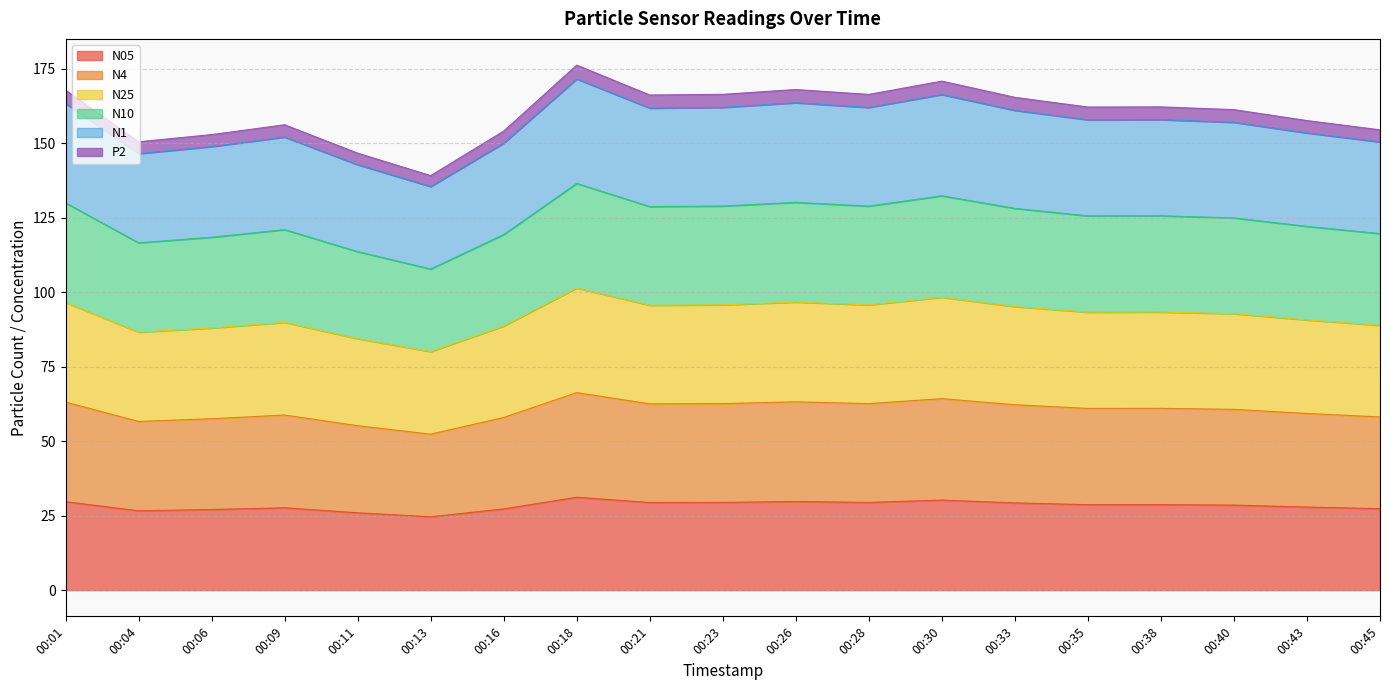

At which category does N4 reach its first local valley?

00:04